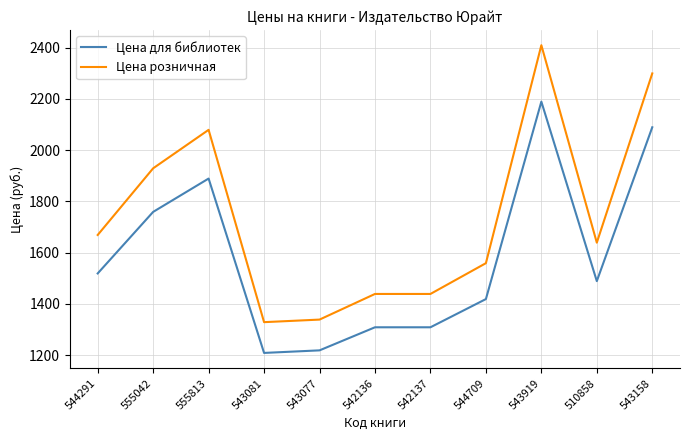

Which series has the largest range (max minus min)?

Цена розничная